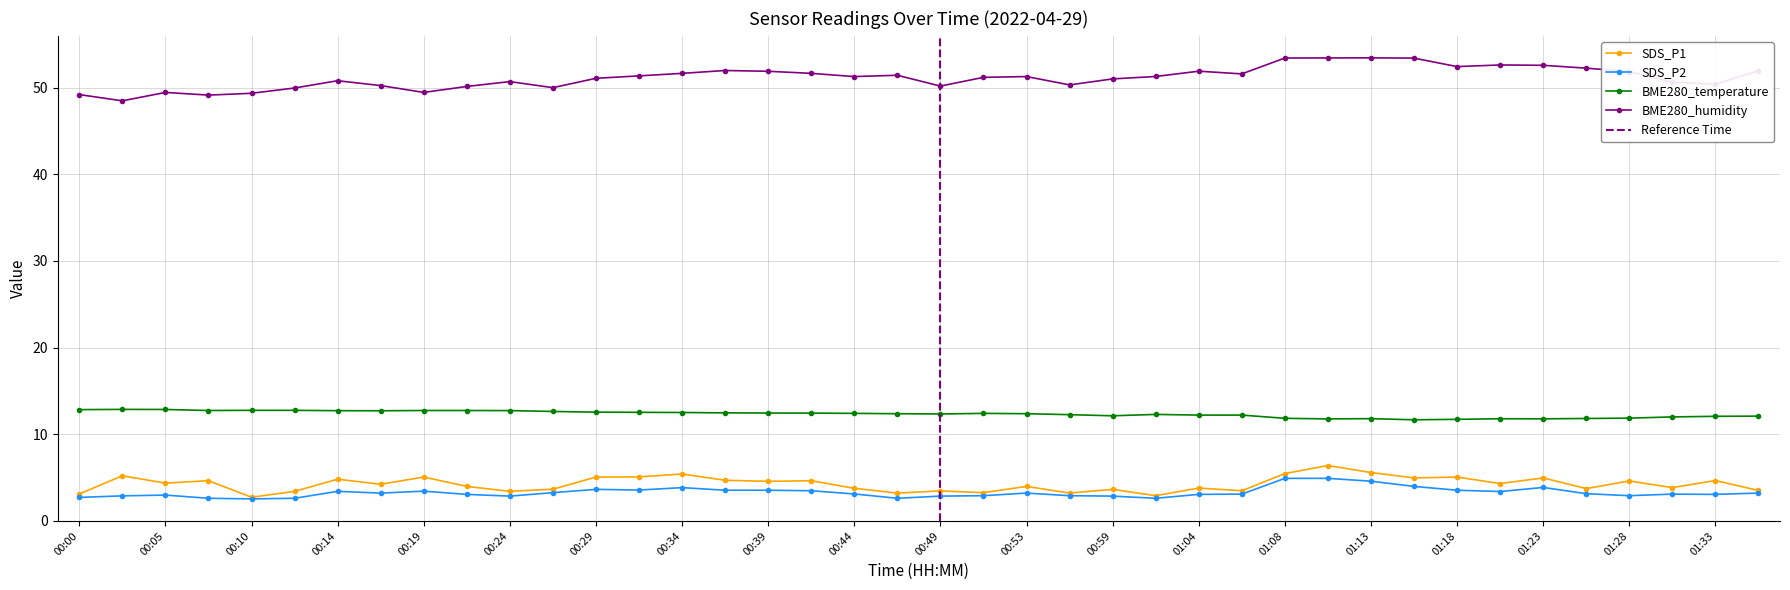

Is it true that SDS_P2 equals 3.0 at 01:04?

True